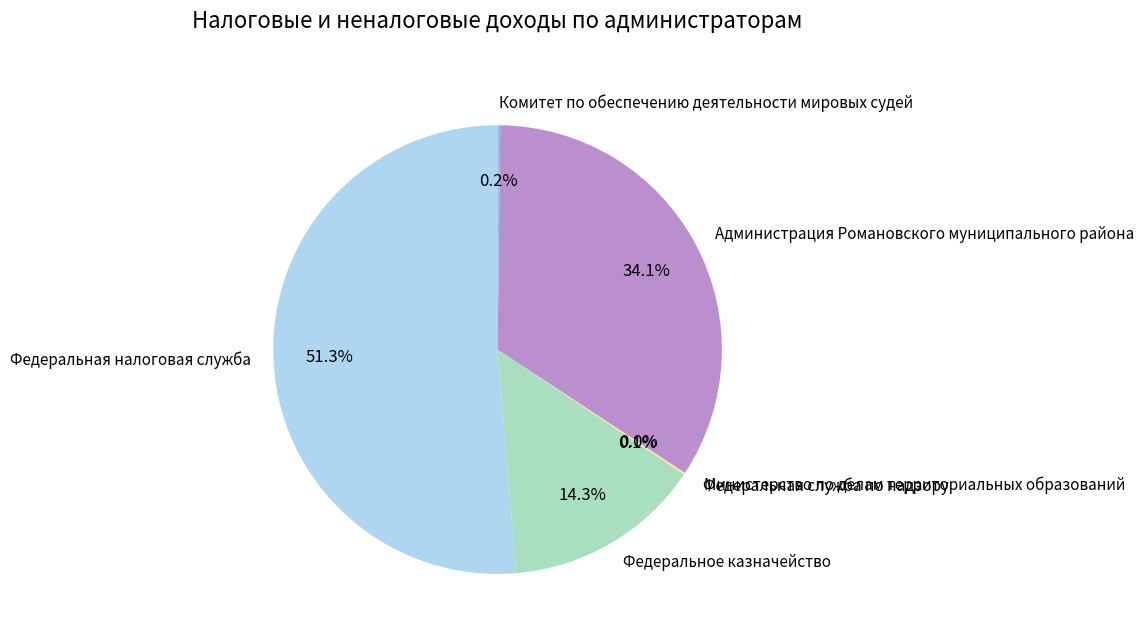

Between Администрация Романовского муниципального района and Федеральное казначейство, which is larger?

Администрация Романовского муниципального района